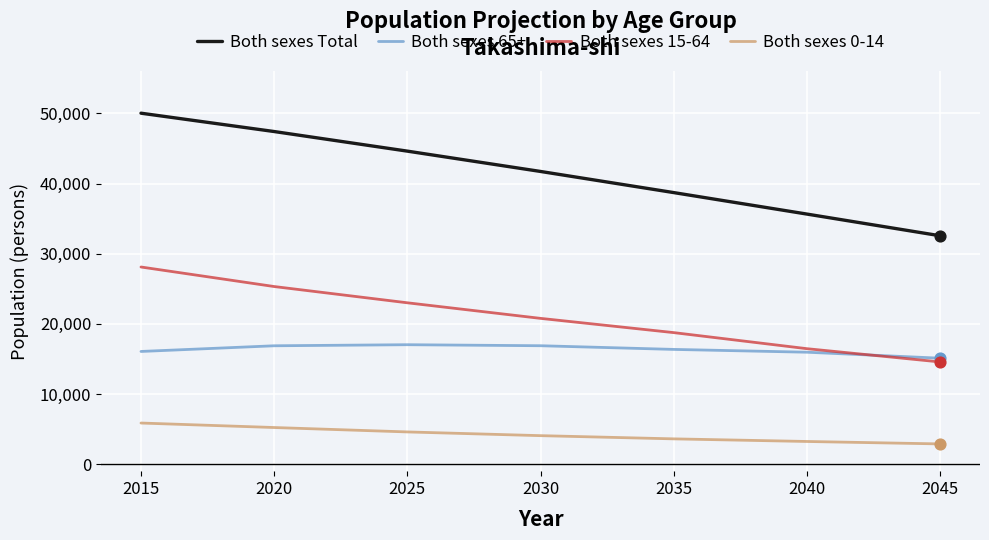

Which series has the largest range (max minus min)?

Both sexes Total